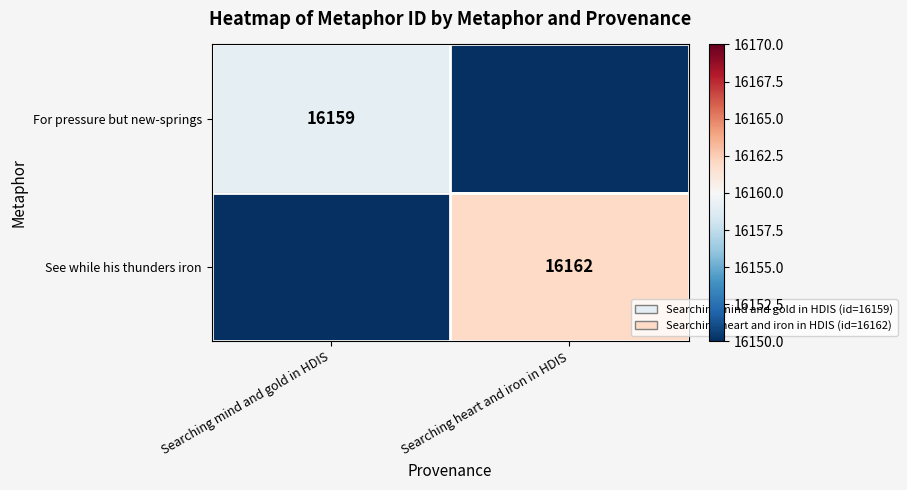

True or false: For pressure but new-springs has a value of 16159 at Searching mind and gold in HDIS.

True